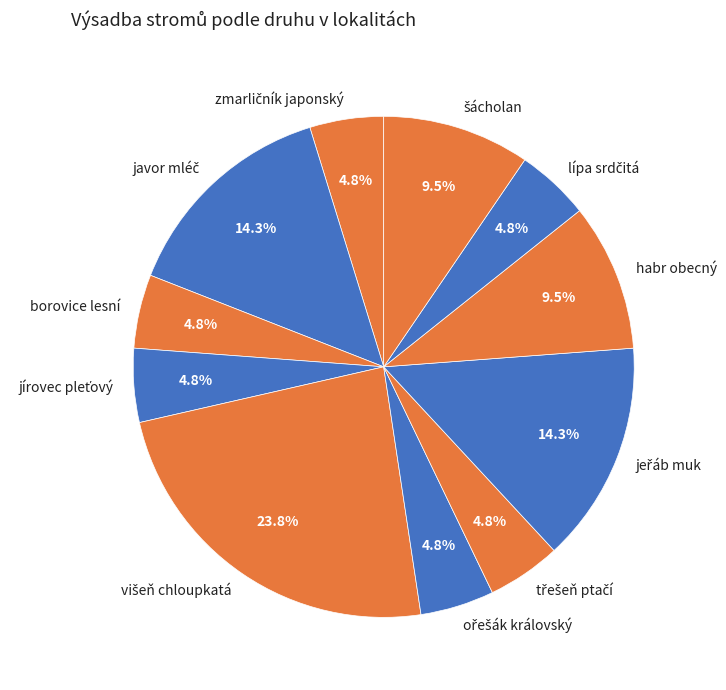

Is there any slice that represents more than half of the pie?

No